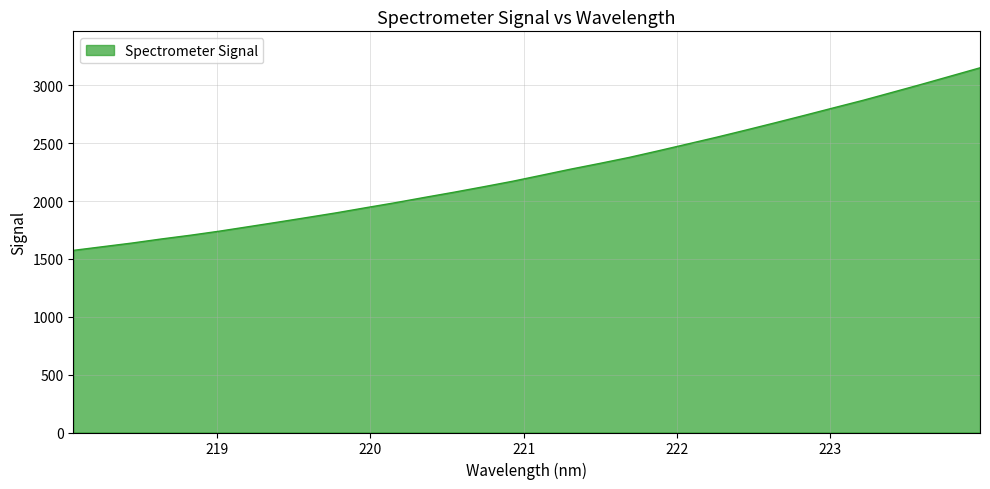

What is the difference between the maximum and minimum values?

1578.1